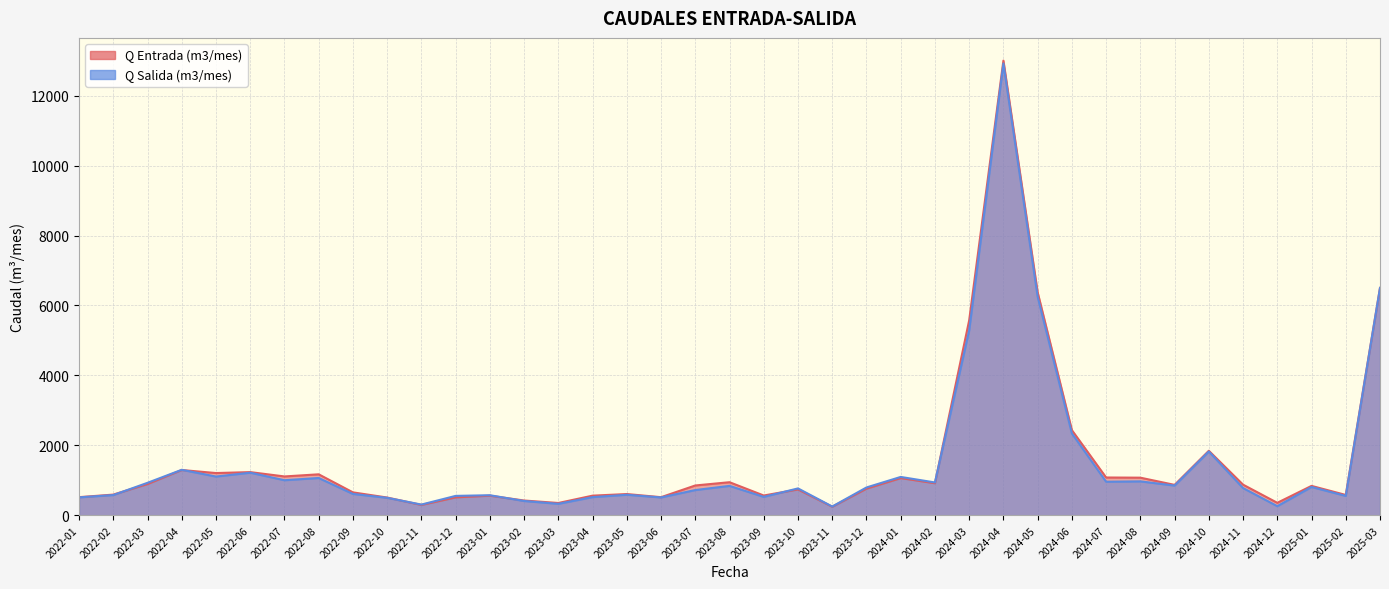

Between 2022-04 and 2025-03, which series saw the biggest shift?

Q Entrada (m3/mes)